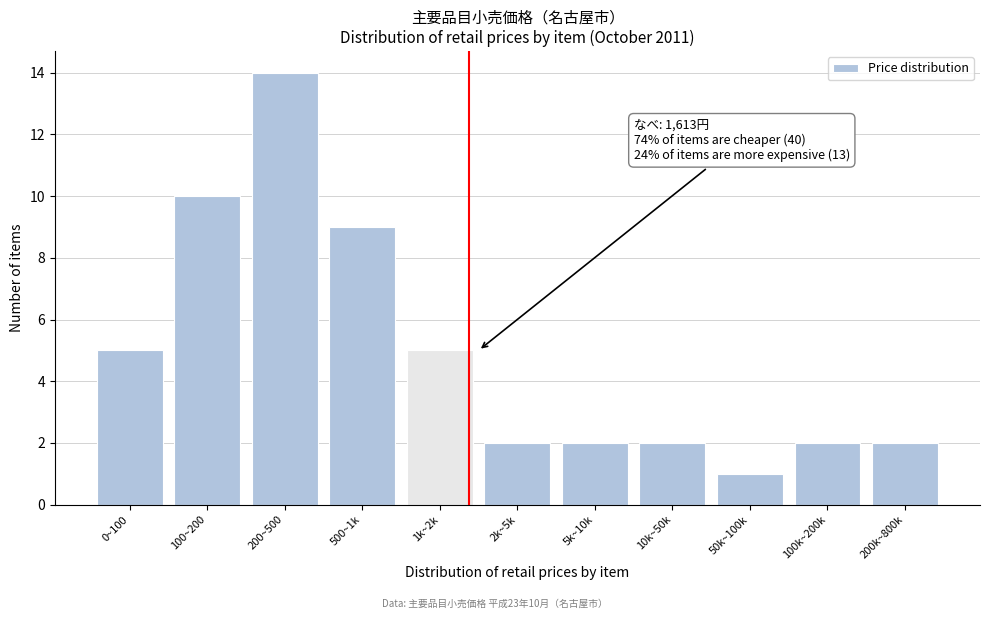

Reading left to right, transcribe all the data shown in this chart.

5	10	14	9	5	2	2	2	1	2	2